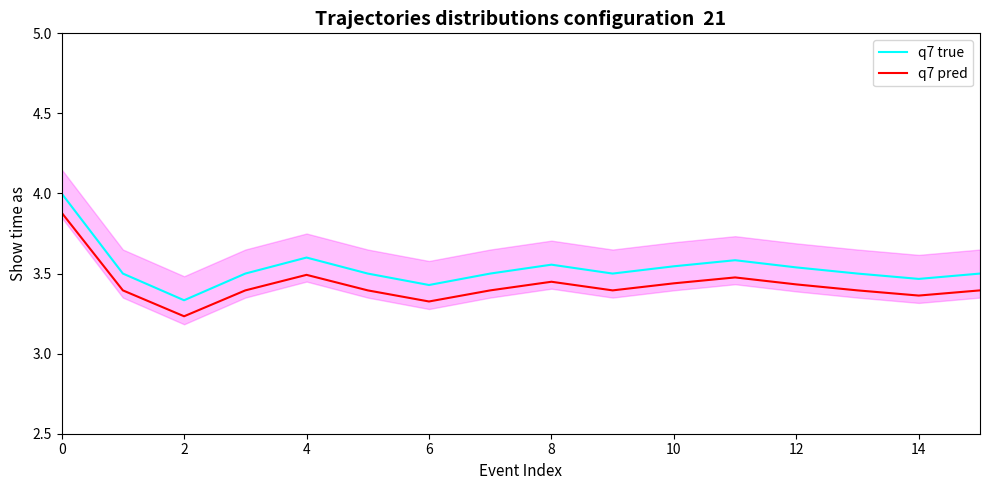

How many distinct data groups are displayed?

2